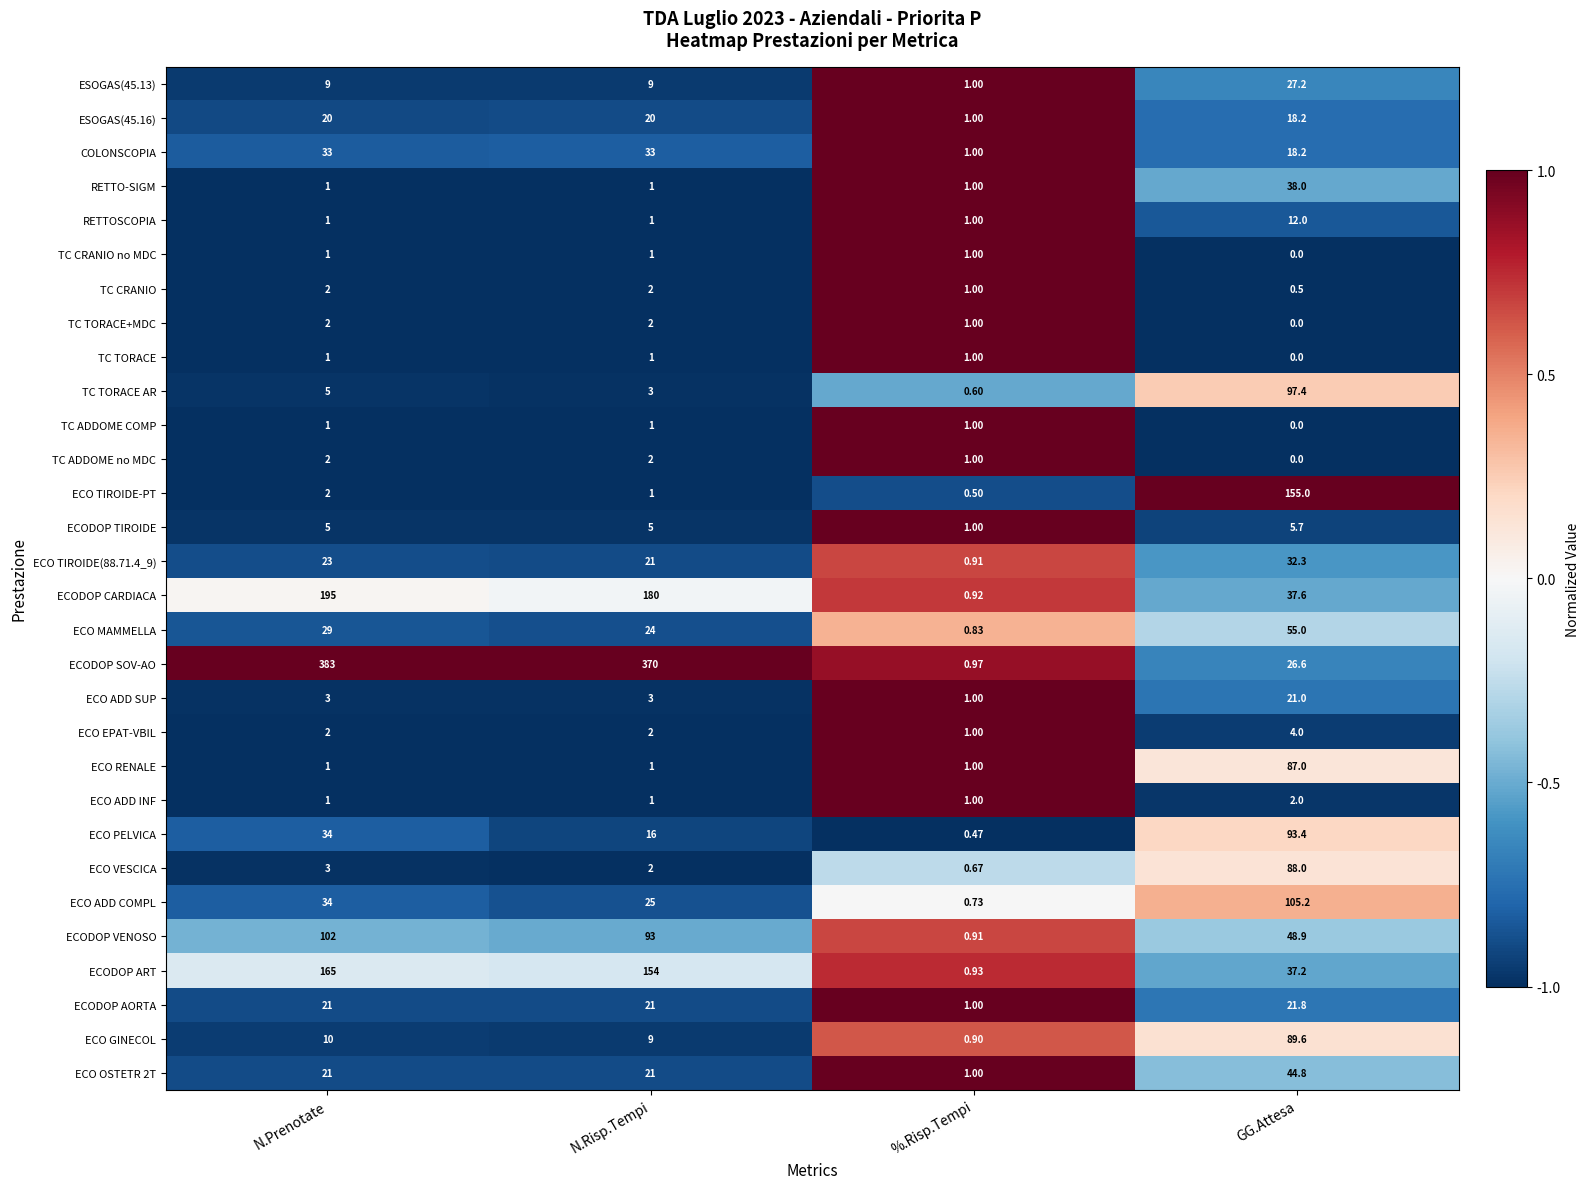

At how many categories does at least one series exceed 0?

4